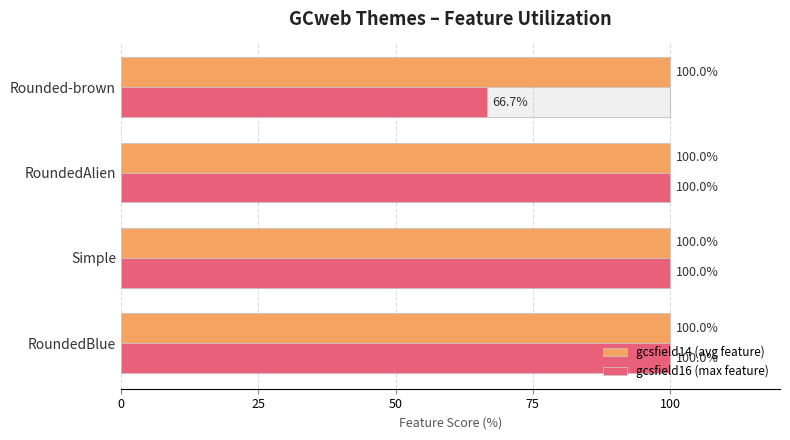

Are the bars grouped side by side (vs. stacked)?

Yes